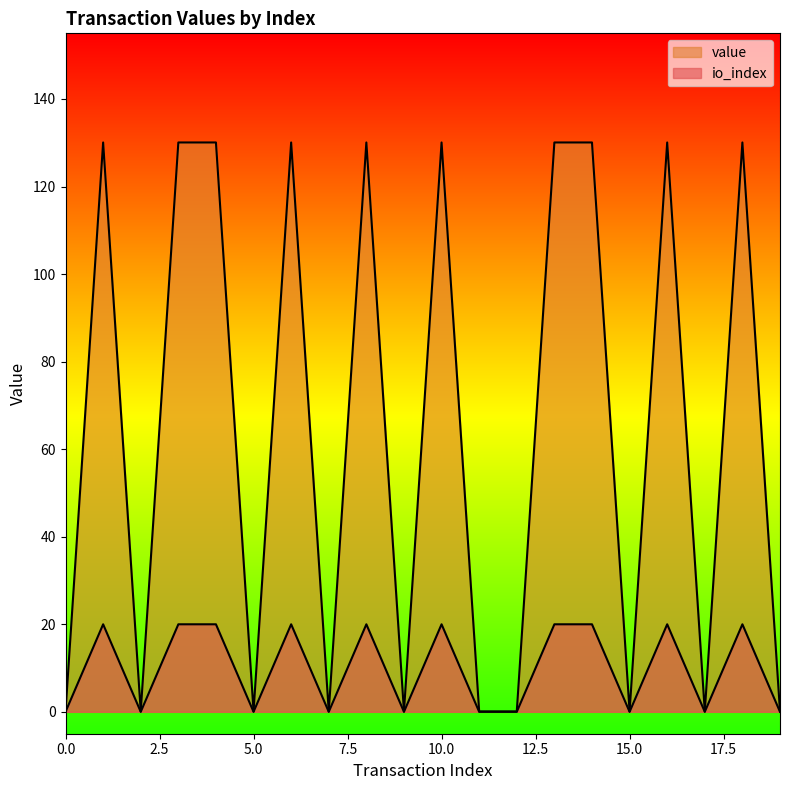

Reading left to right, list all the values displayed in this chart.

io_index: 0.1	130.1	0.1	130.1	130.1	0.1	130.1	0.1	130.1	0.1	130.1	0.1	0.1	130.1	130.1	0.1	130.1	0.1	130.1	0.1
value: 0.0	20.0	0.0	20.0	20.0	0.0	20.0	0.0	20.0	0.0	20.0	0.0	0.0	20.0	20.0	0.0	20.0	0.0	20.0	0.0